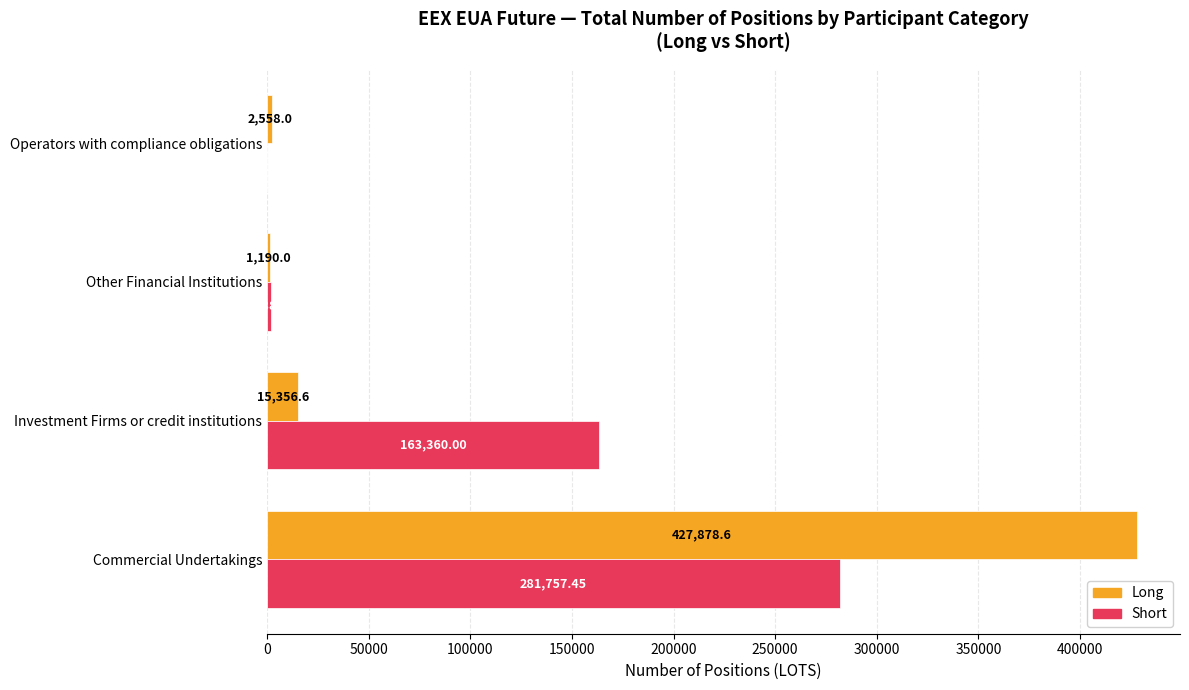

What is the sum of all Short values?

447186.5